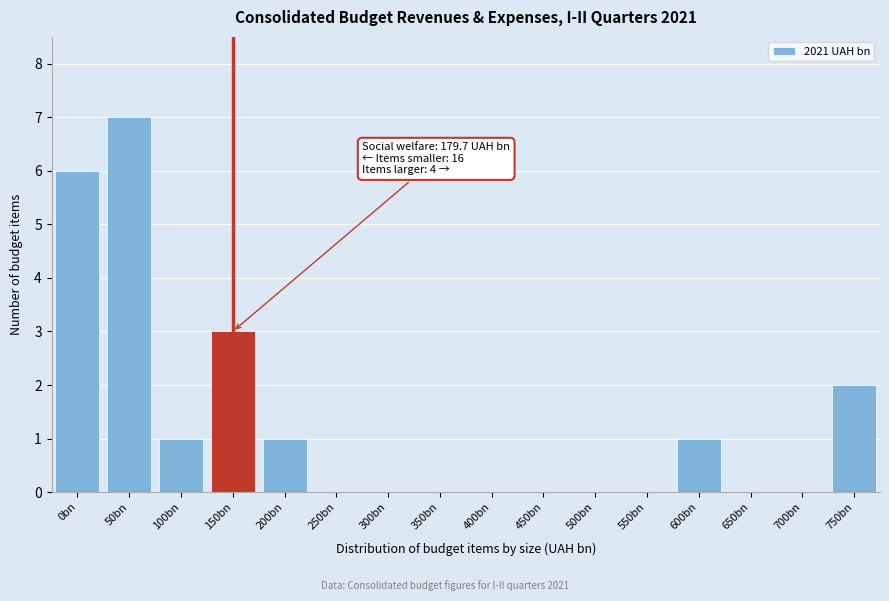

Reading left to right, extract all data points from this chart.

0bn=6	50bn=7	100bn=1	150bn=3	200bn=1	250bn=0	300bn=0	350bn=0	400bn=0	450bn=0	500bn=0	550bn=0	600bn=1	650bn=0	700bn=0	750bn=2